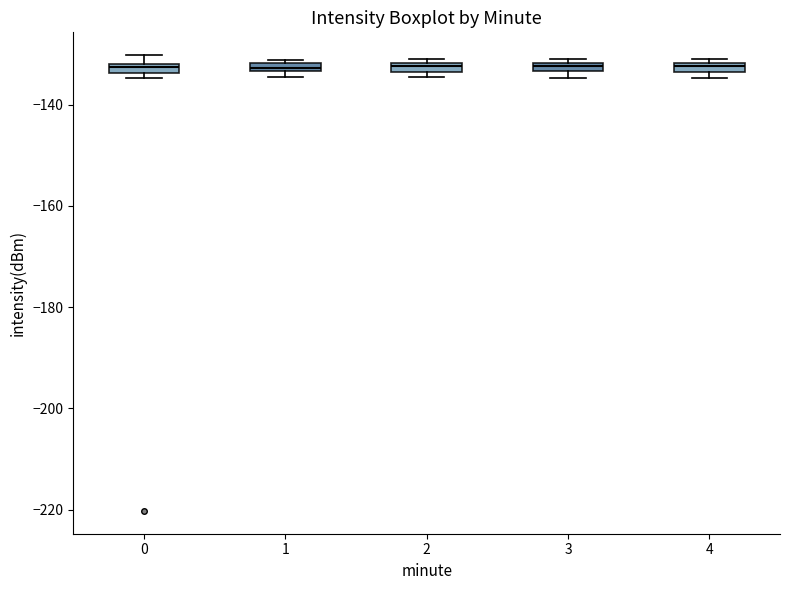

Where is the lower edge of the box at x = 1 on the y-axis? The values are not printed on the chart, so give them approximately, as read against the axis.

-134